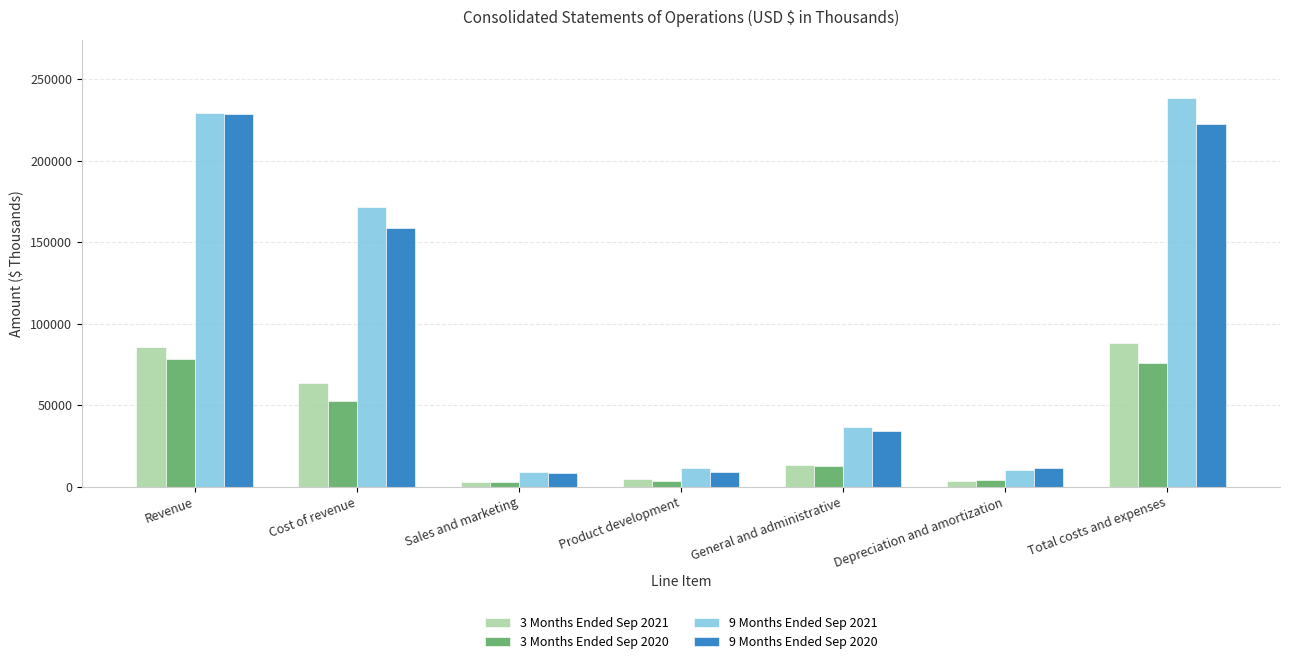

Does the chart contain stacked bars?

No